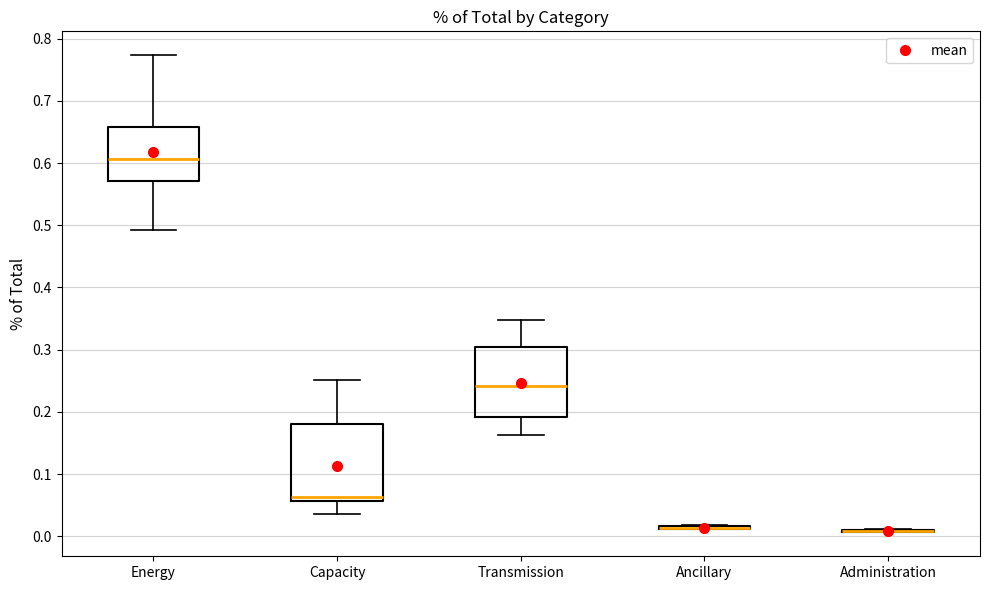

Comparing the boxes themselves (not the whiskers), which one is the tallest?

Capacity